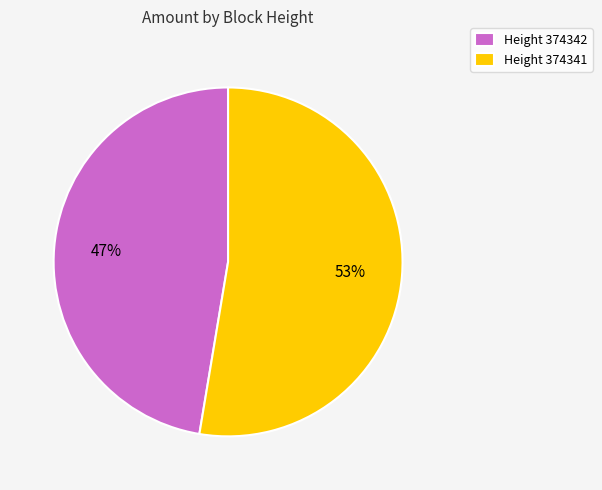

Which slice is the smallest?

Height 374342